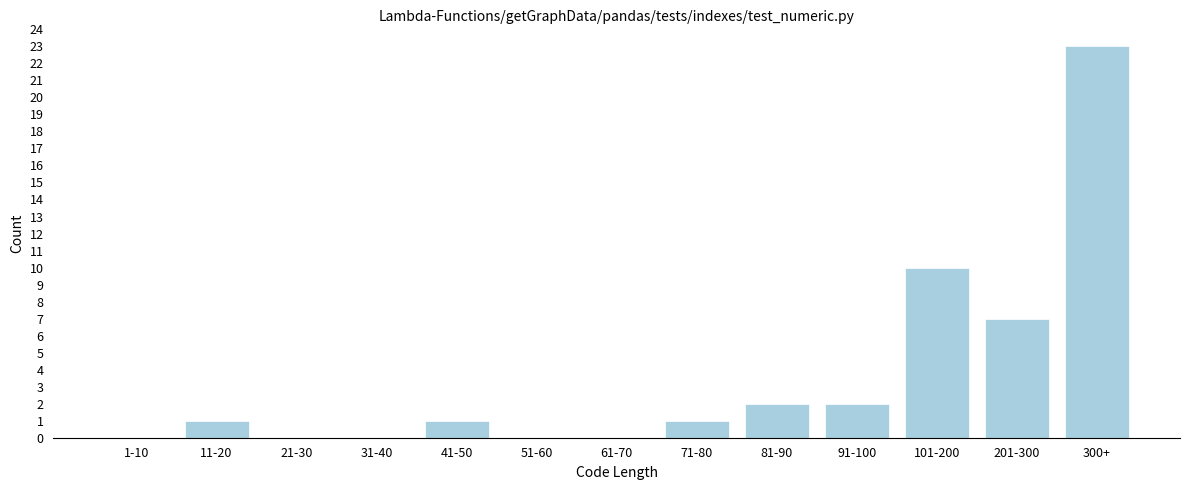

Reading left to right, transcribe all the data shown in this chart.

1-10=0	11-20=1	21-30=0	31-40=0	41-50=1	51-60=0	61-70=0	71-80=1	81-90=2	91-100=2	101-200=10	201-300=7	300+=23